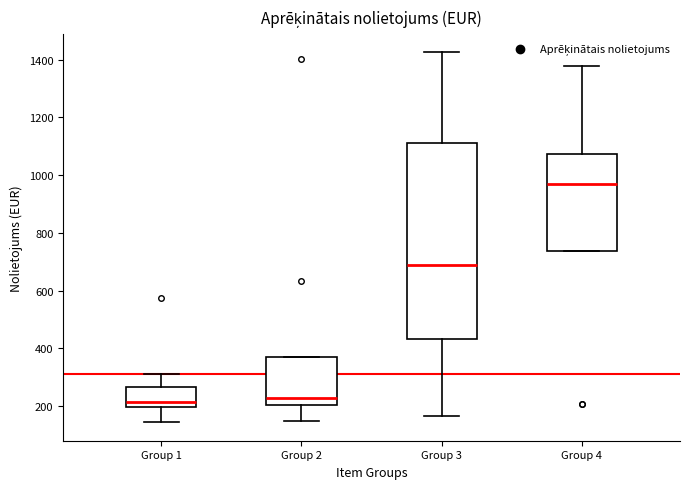

Which box's median line is the highest?

Group 4